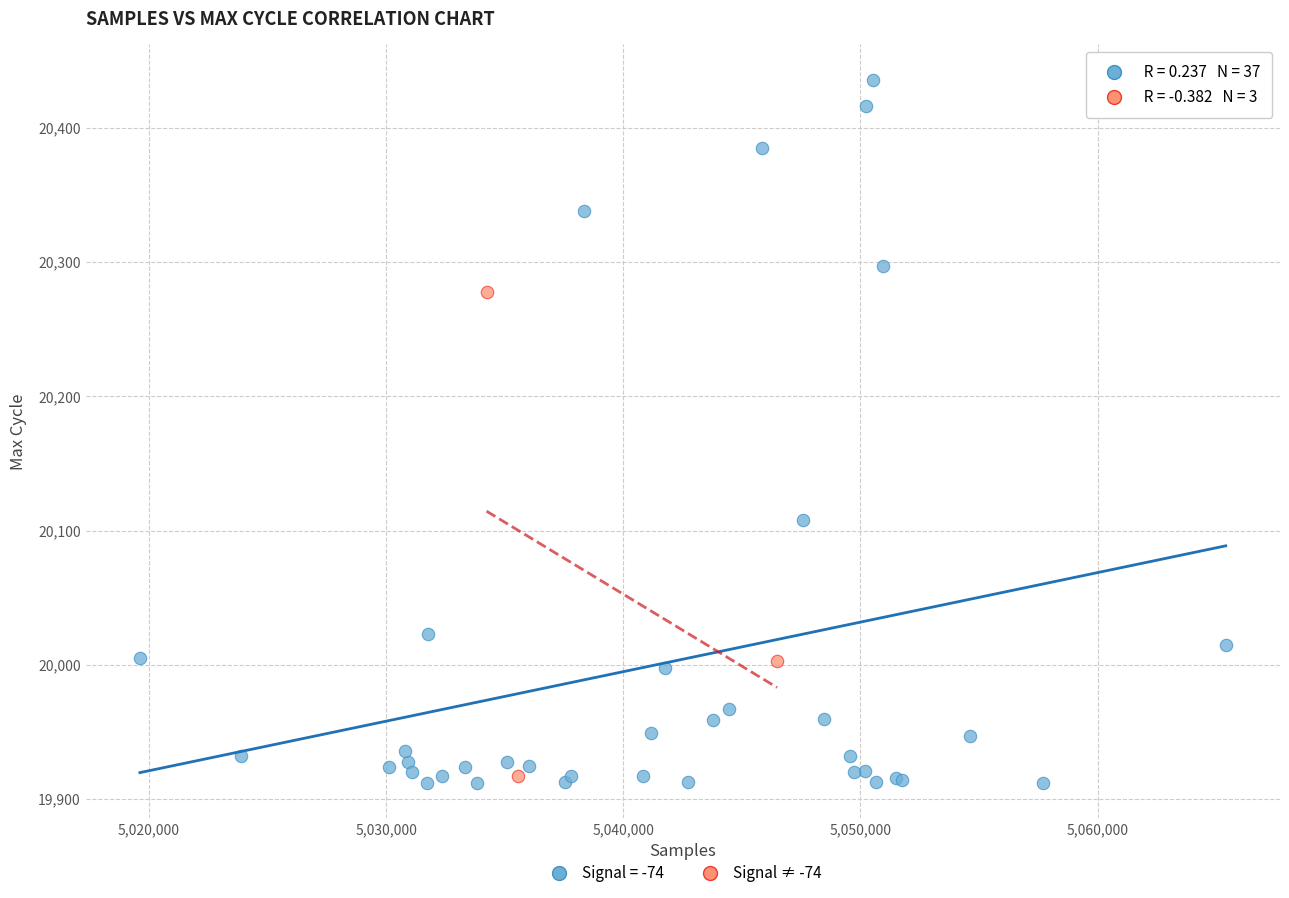

Which series has the largest Y range (max minus min)?

Signal = -74